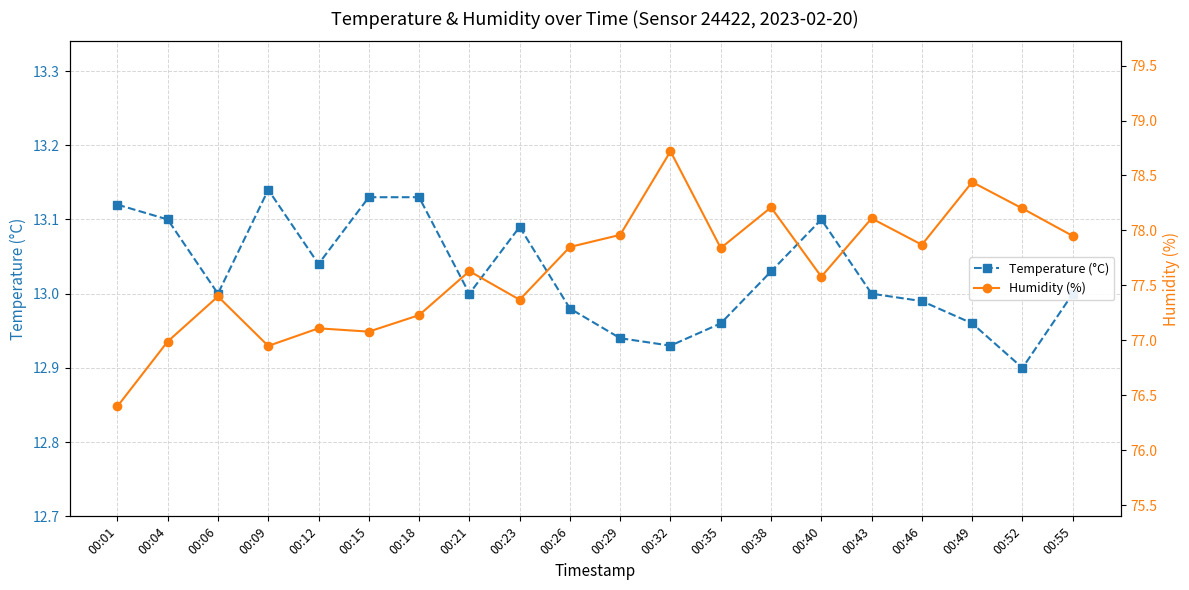

Rank the series by their average value, from lowest to highest.

Temperature (°C), Humidity (%)